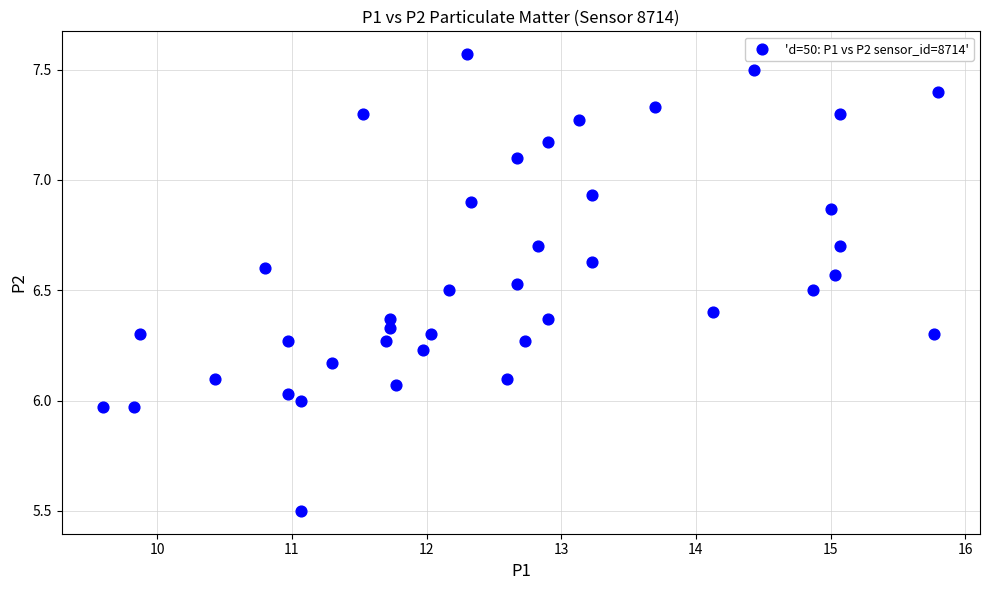

What is the range of Y values (max minus min)?

2.1